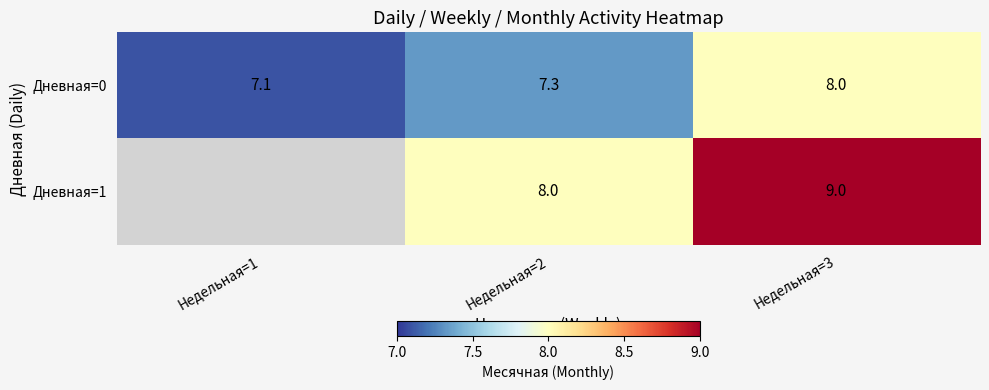

What is the highest value of the Дневная=0 series?

8.0